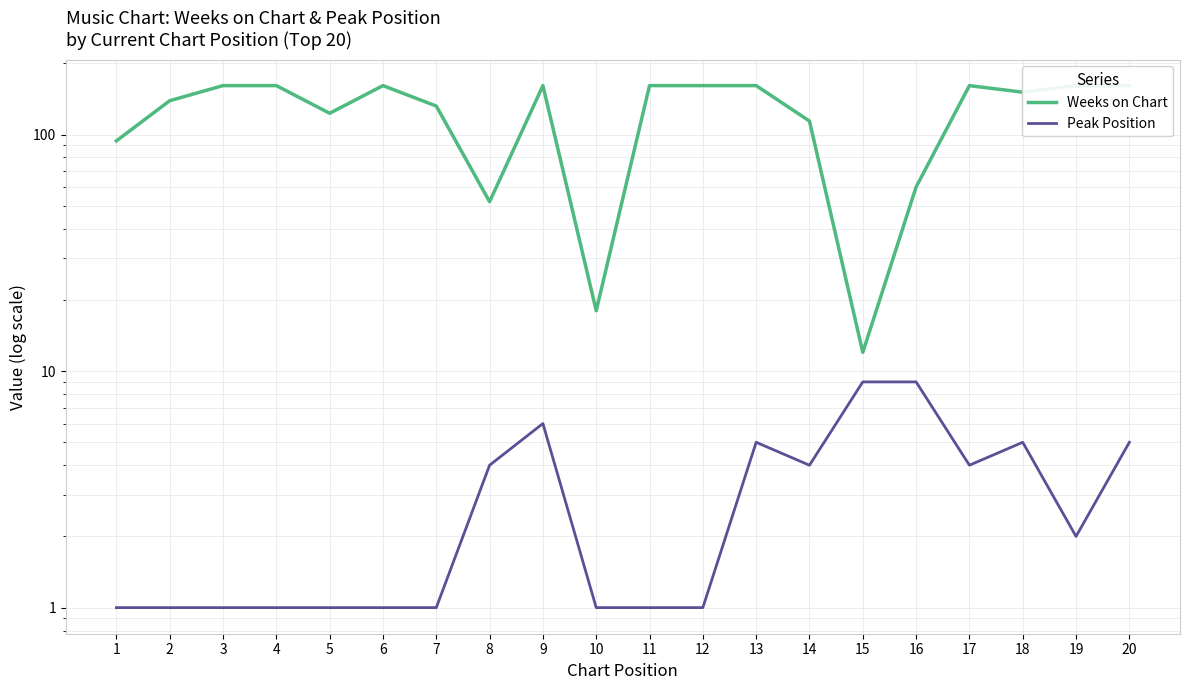

True or false: Peak Position and Weeks on Chart intersect in this chart.

False